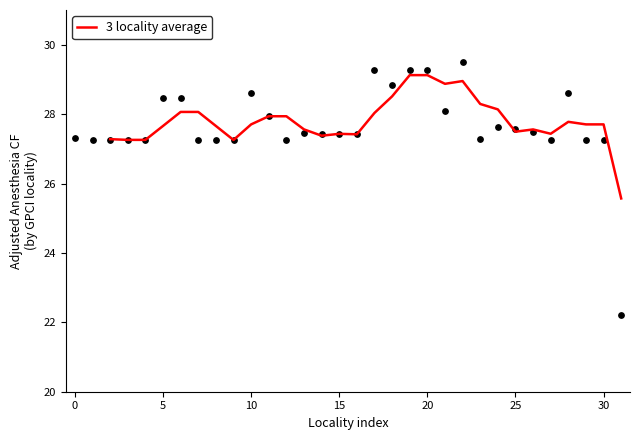

What is the lowest value of the 3 locality average series?

25.6